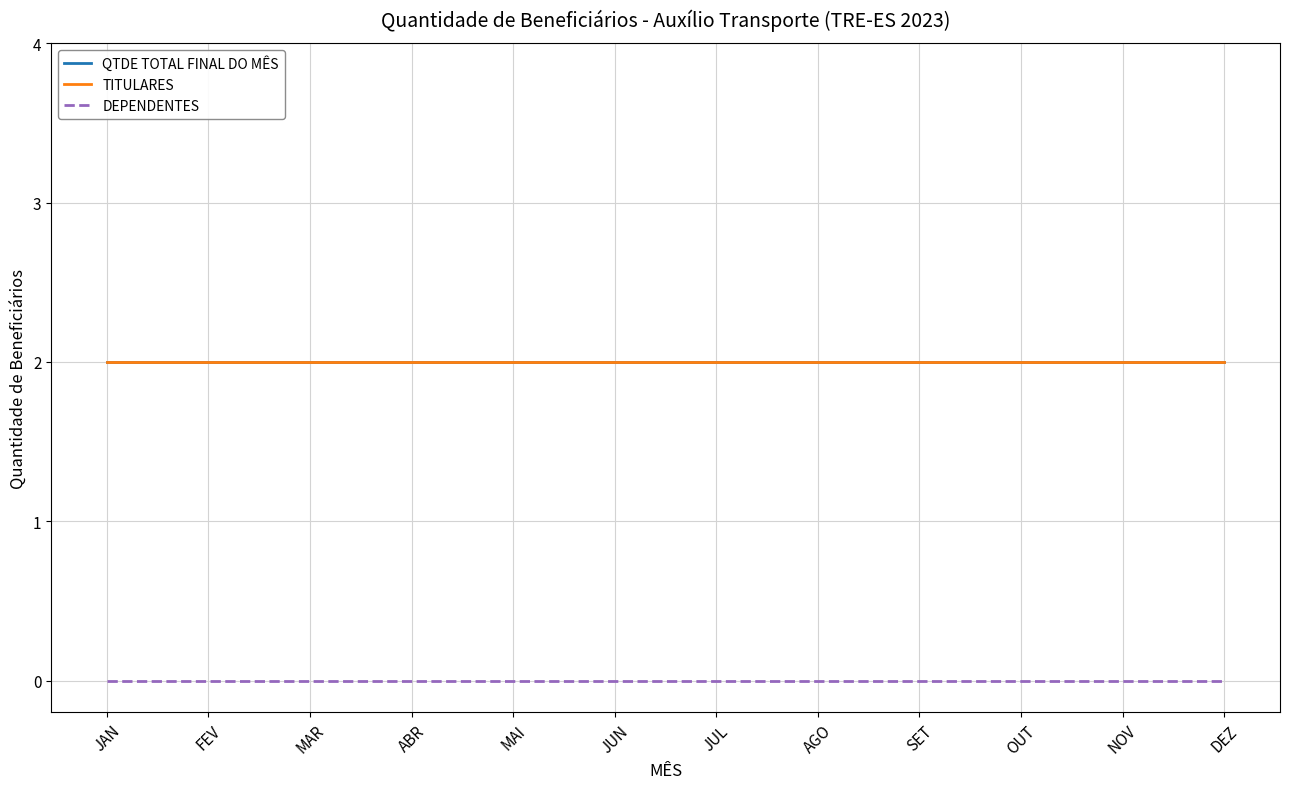

True or false: QTDE TOTAL FINAL DO MÊS has a value of 3 at JUL.

False